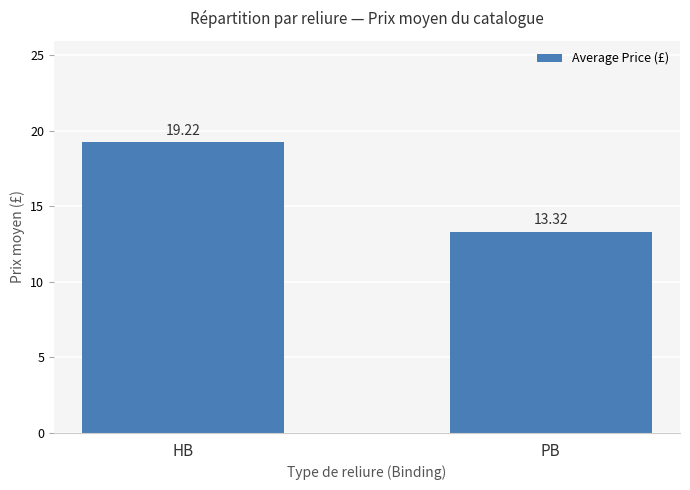

What is the difference between the values at PB and HB?

5.9